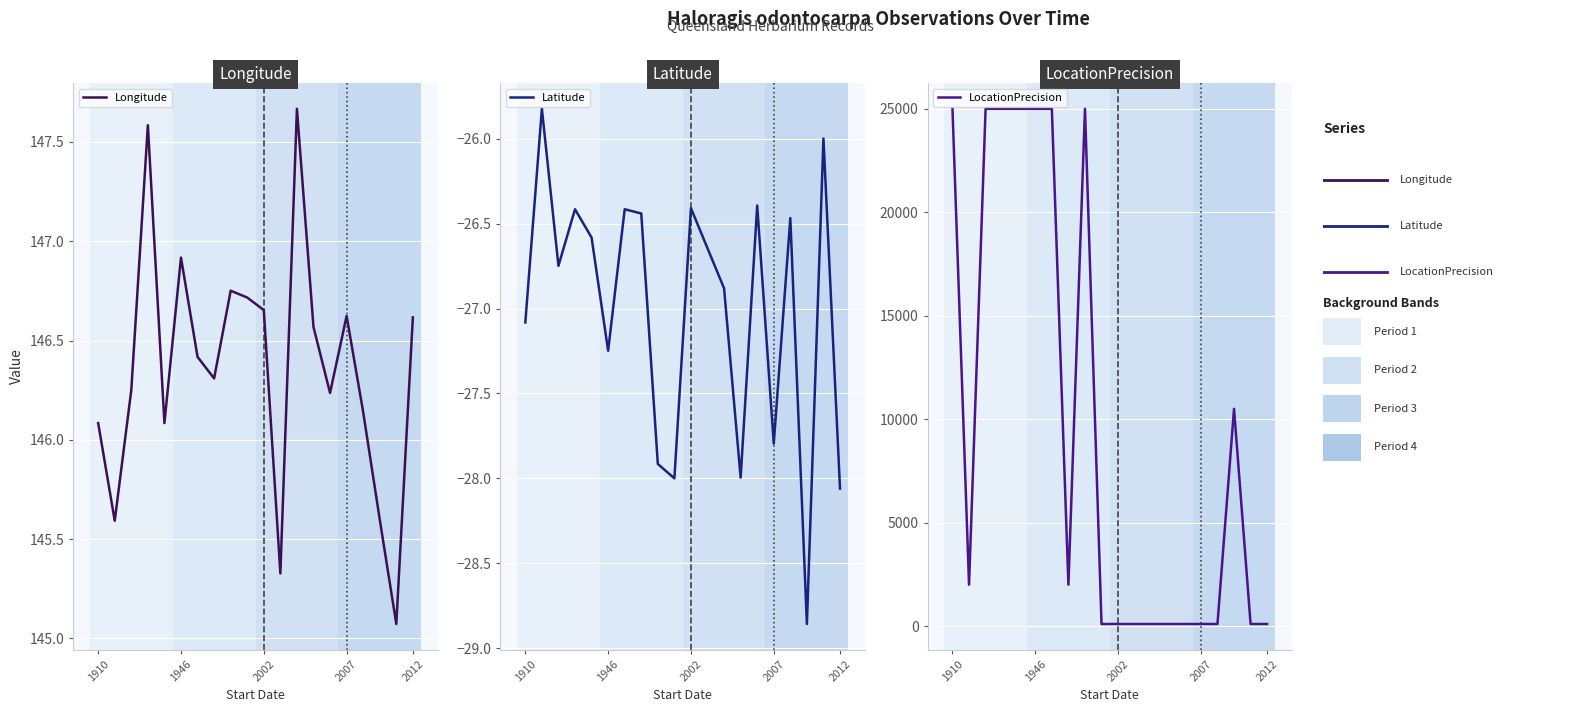

True or false: LocationPrecision and Longitude cross at least once.

True